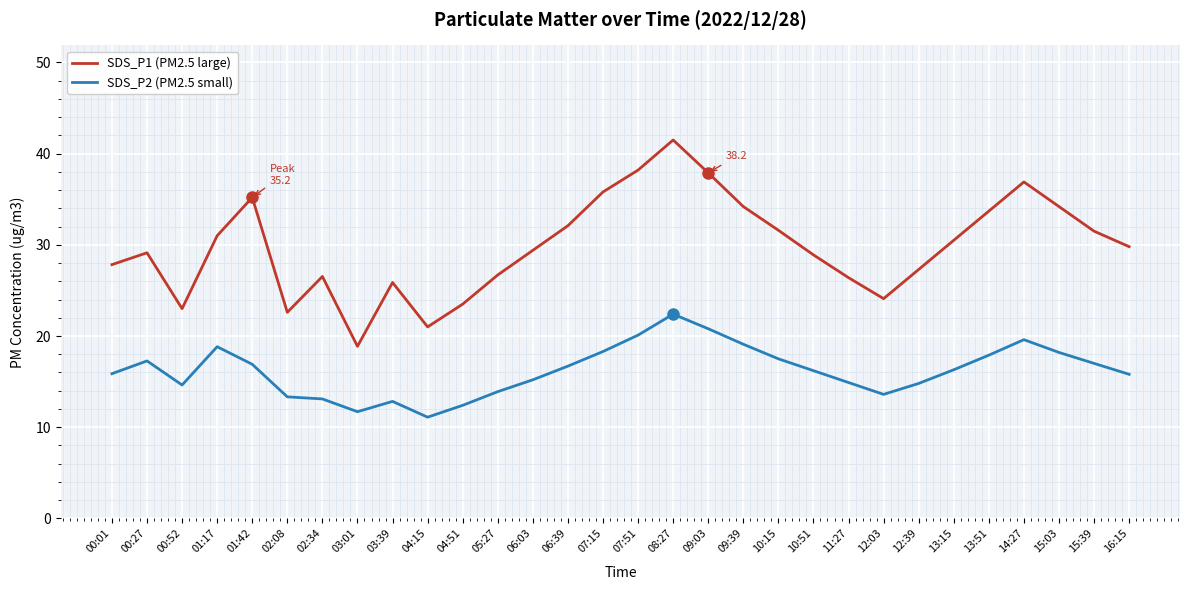

What is the difference between the maximum and second lowest values in the SDS_P1 (PM2.5 large) series?

20.5